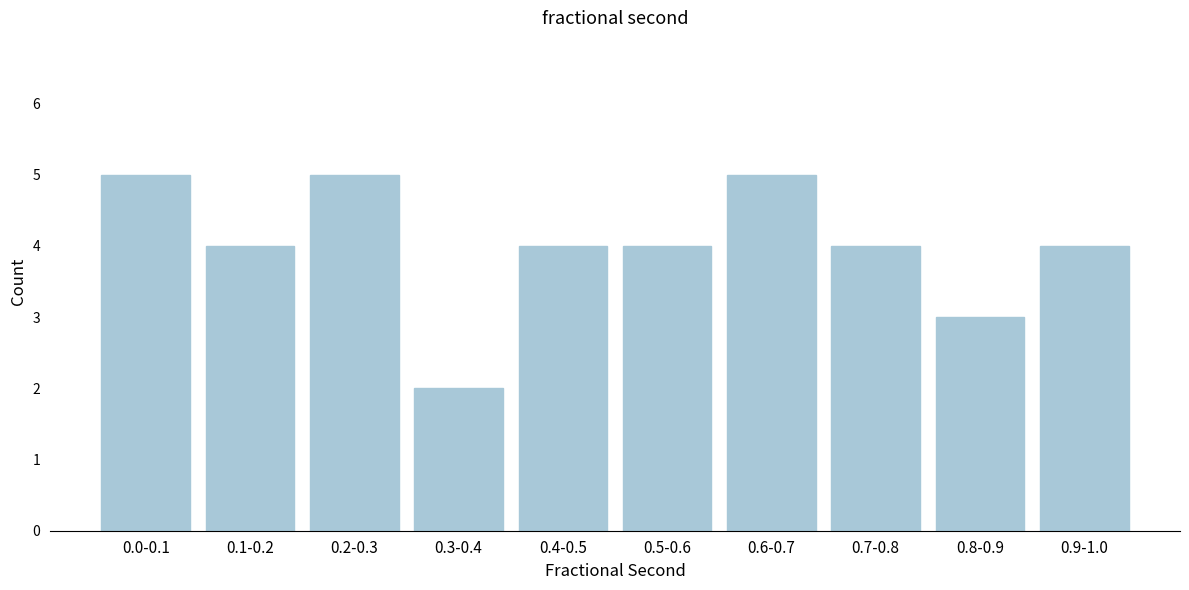

Reading left to right, extract all data points from this chart.

5	4	5	2	4	4	5	4	3	4